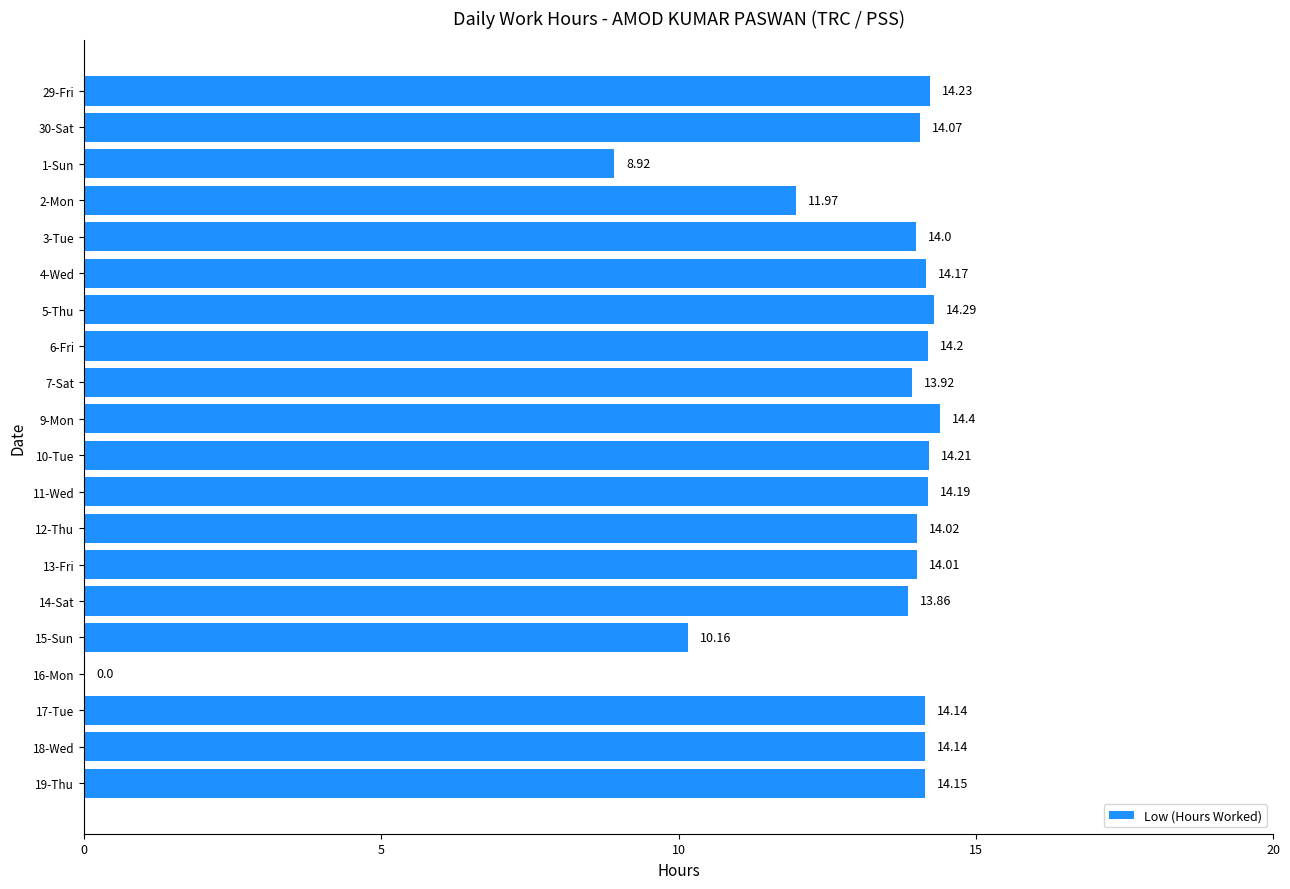

What is the sum of all values?

257.1